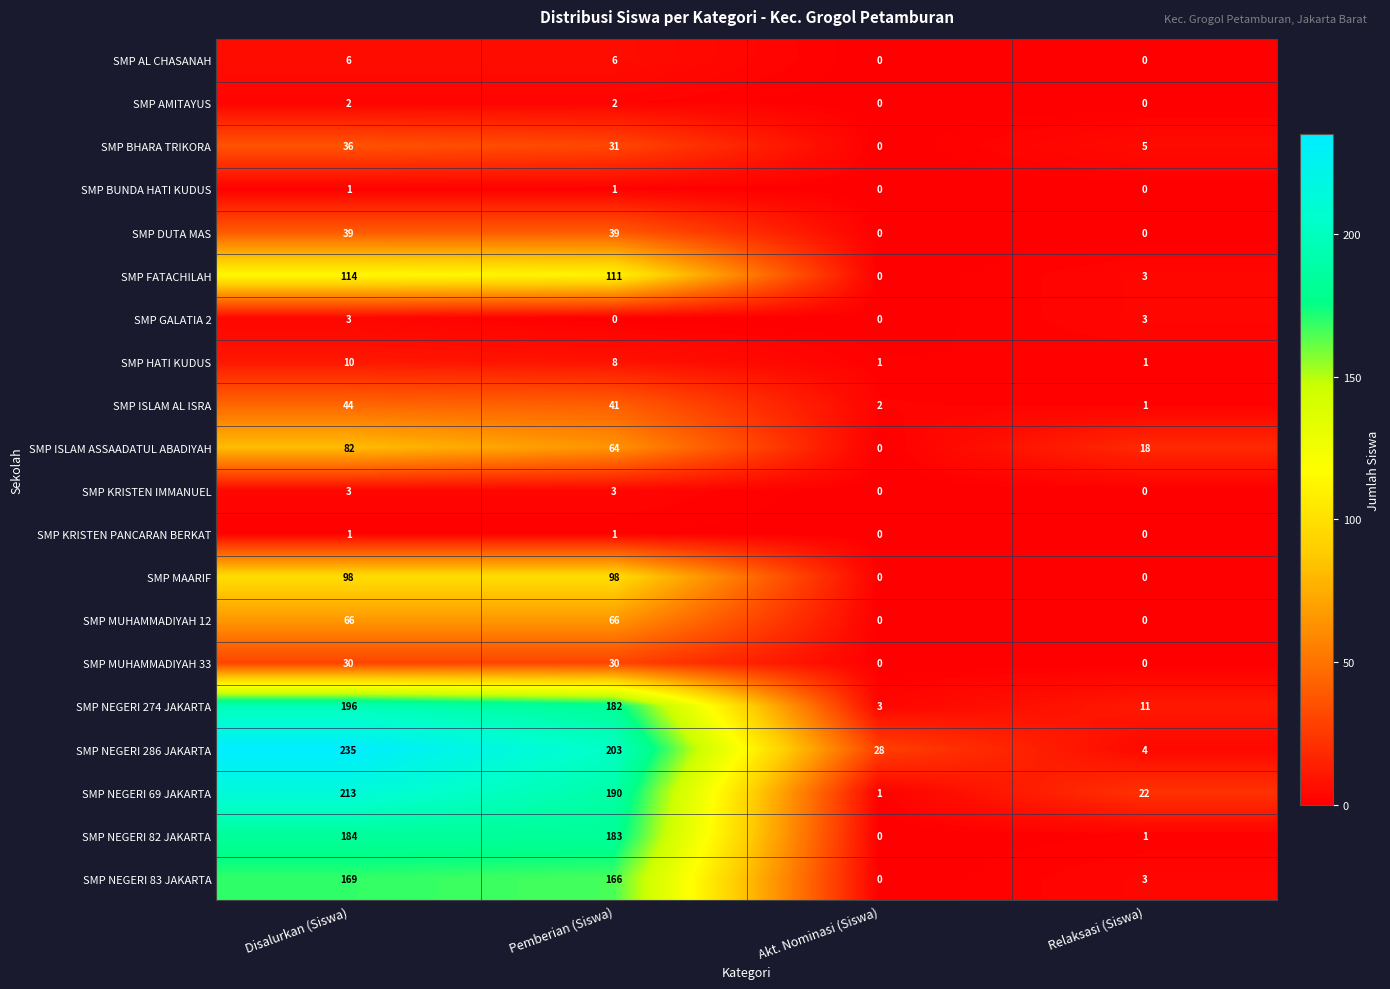

Where does the SMP NEGERI 83 JAKARTA series first go above 166?

Disalurkan (Siswa)